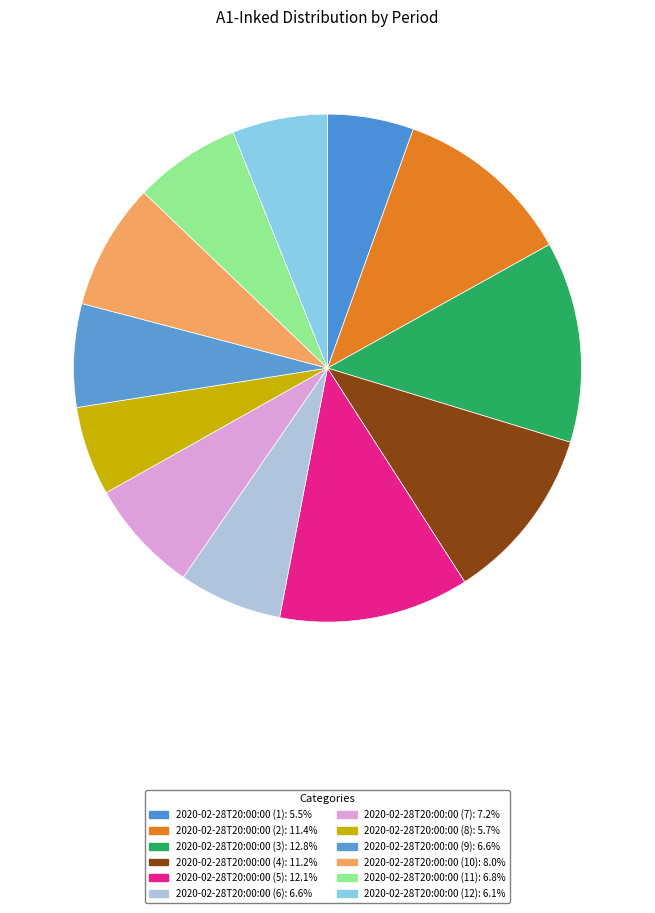

What is the change in value from 2020-02-28T20:00:00 (9) to 2020-02-28T20:00:00 (11)?

+27